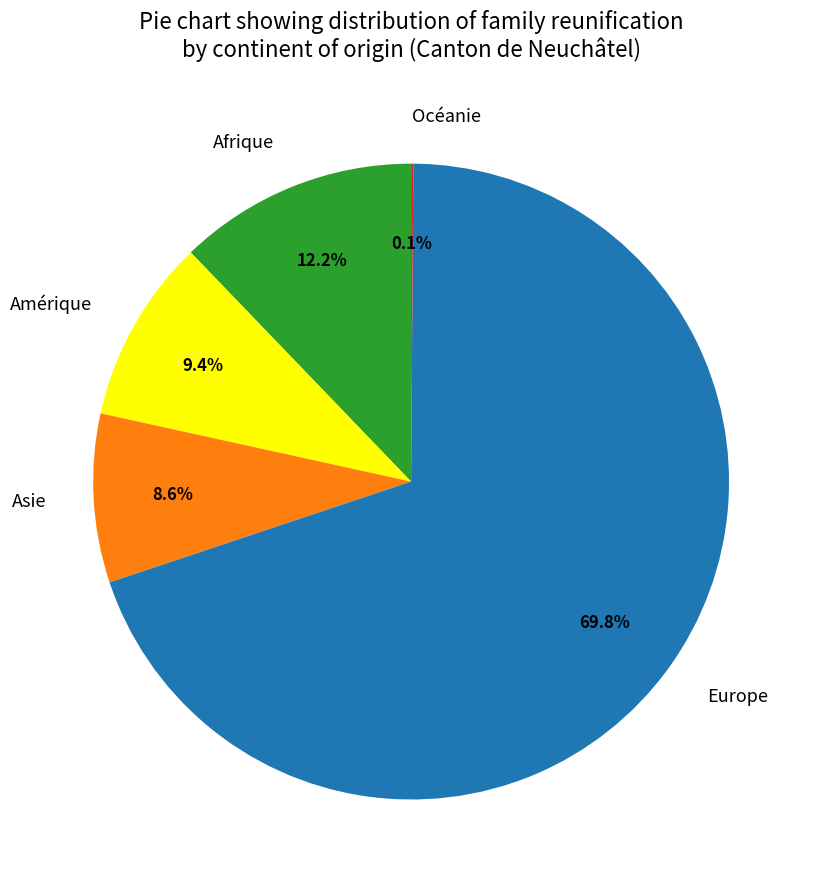

To the nearest percent, what portion does Amérique represent?

9%